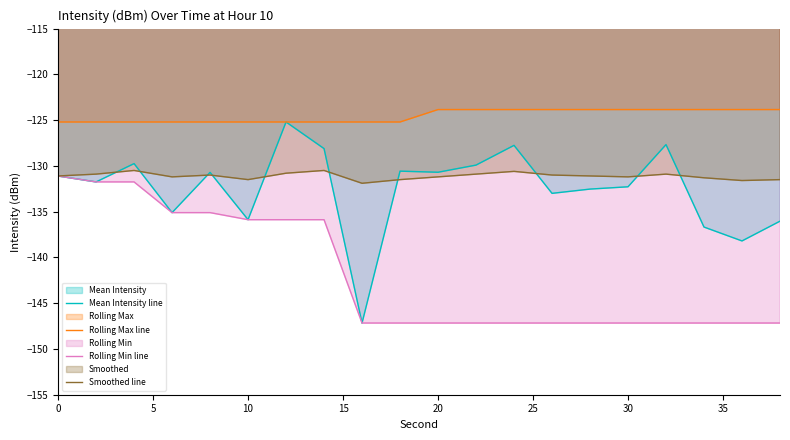

What is the total value across all series at 10?

-528.5